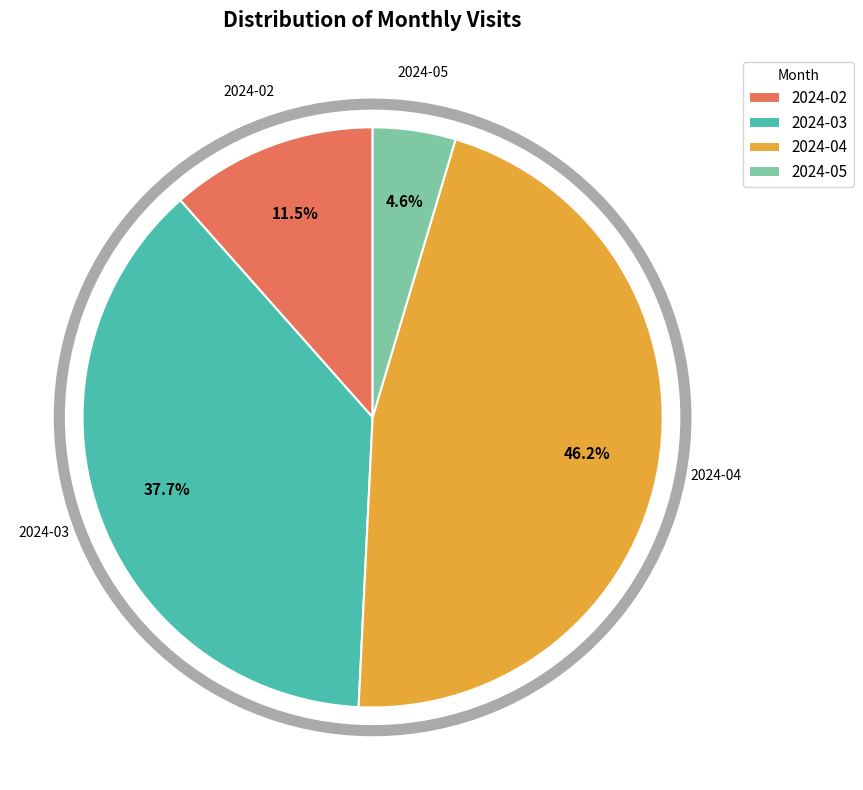

Does any single category account for the majority?

No